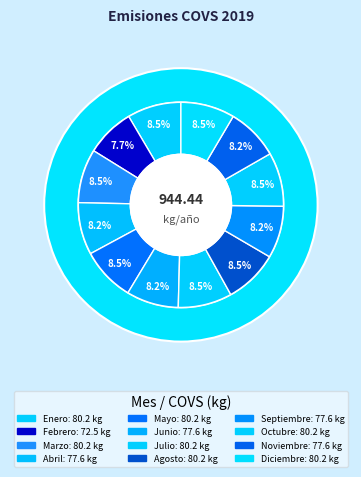

Is there any slice that represents more than half of the pie?

No